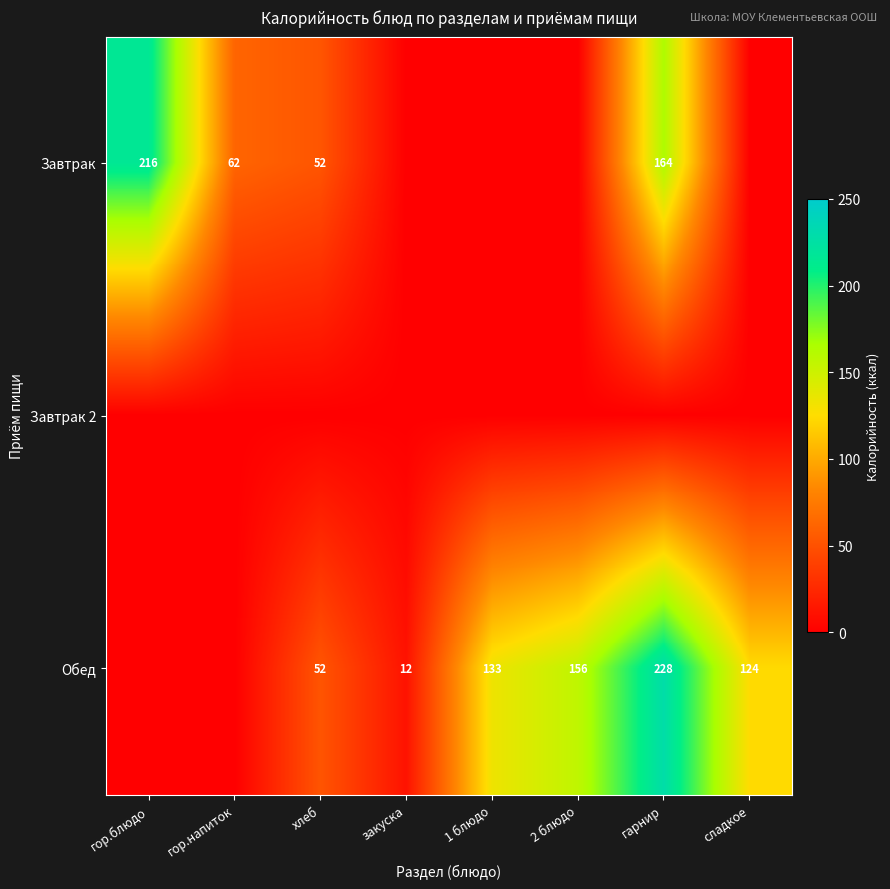

Between хлеб and закуска, which is larger?

хлеб